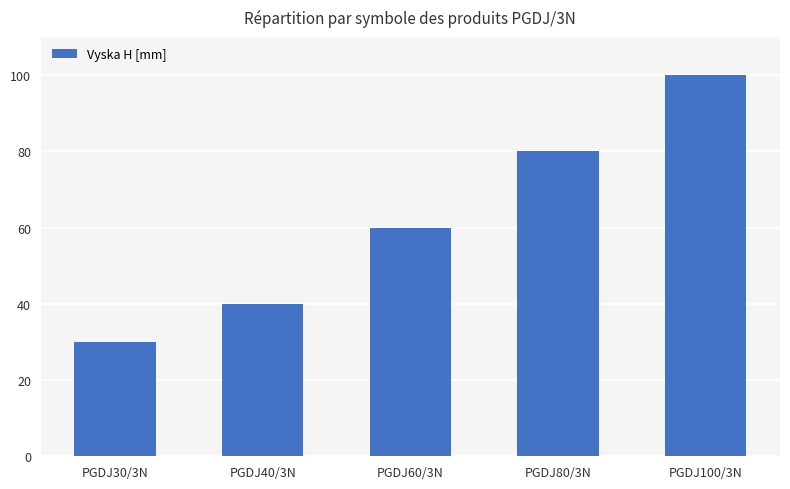

List the labels in order of value, smallest first.

PGDJ30/3N, PGDJ40/3N, PGDJ60/3N, PGDJ80/3N, PGDJ100/3N